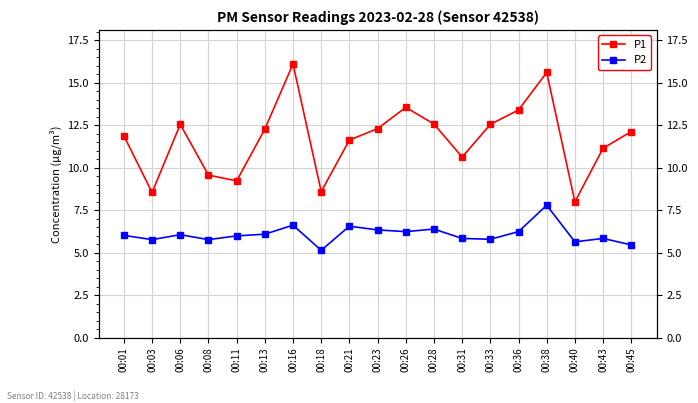

What is the difference between the second highest and minimum values in the P1 series?

7.6